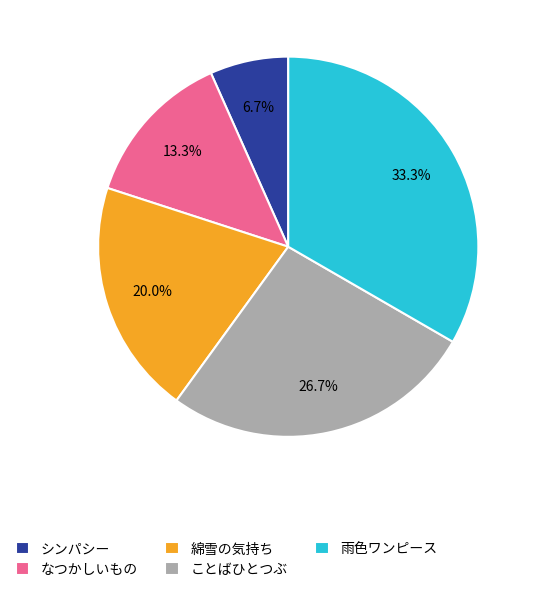

True or false: ことばひとつぶ accounts for 27% of the total.

True